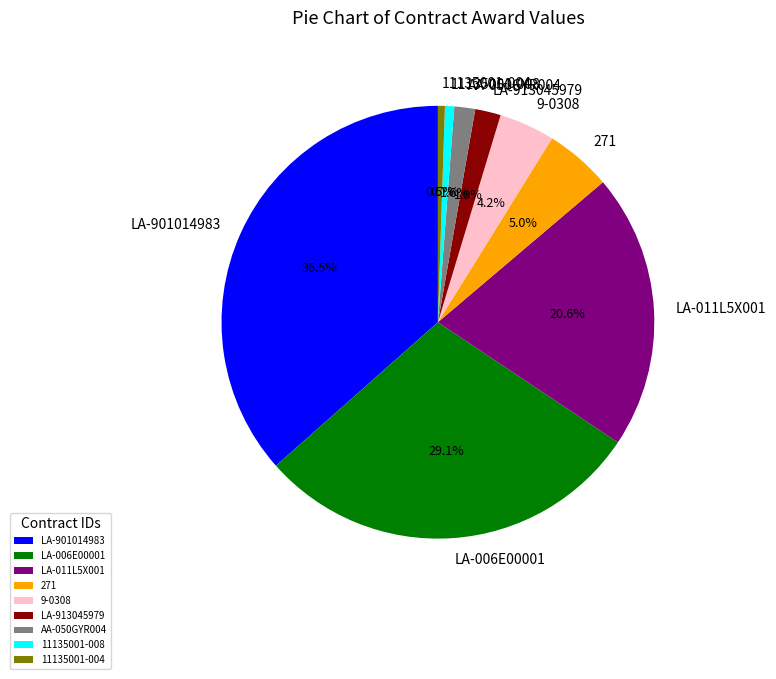

Which category has the biggest portion of the pie?

LA-901014983